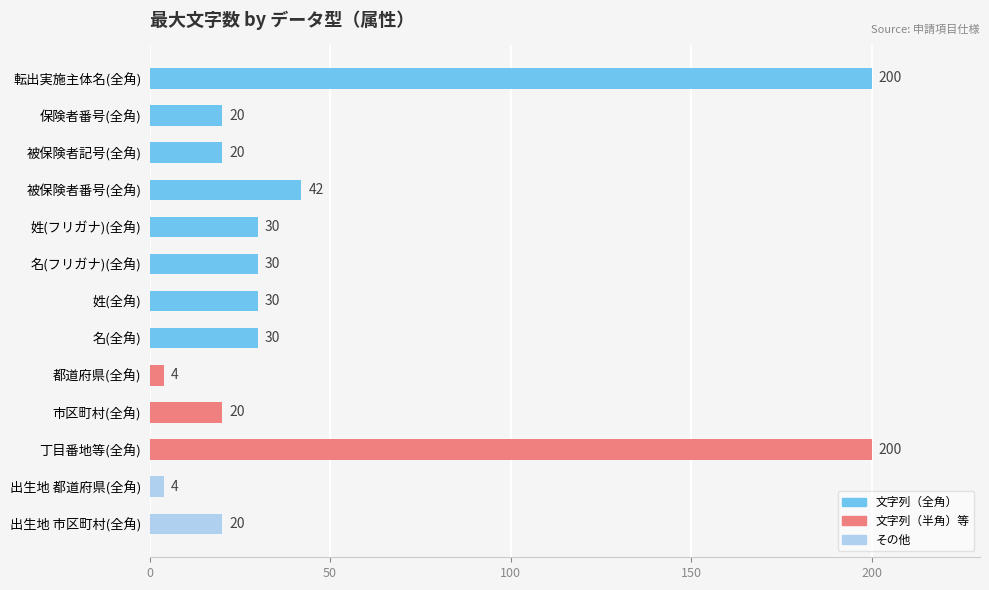

What is the greatest value displayed?

200